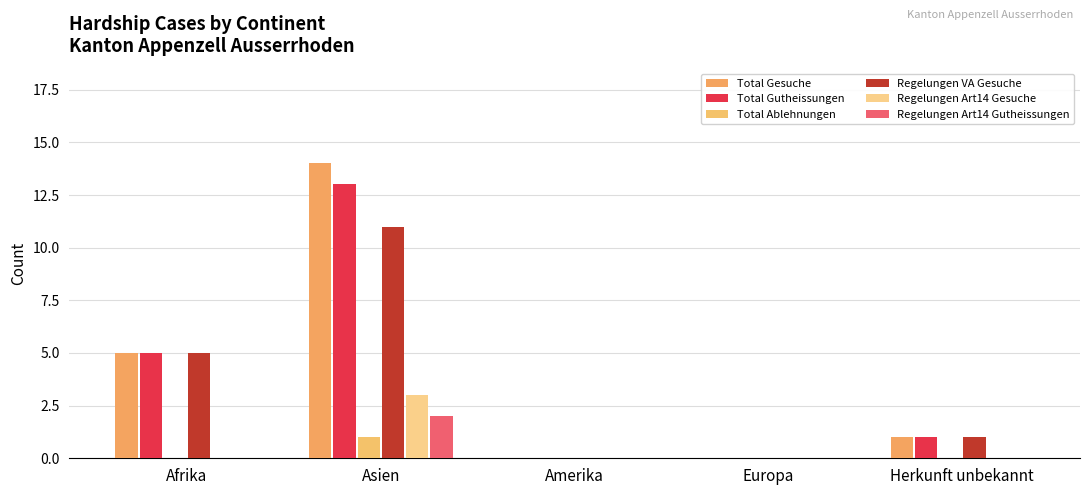

At Asien, list the series in order from smallest to largest.

Total Ablehnungen, Regelungen Art14 Gutheissungen, Regelungen Art14 Gesuche, Regelungen VA Gesuche, Total Gutheissungen, Total Gesuche